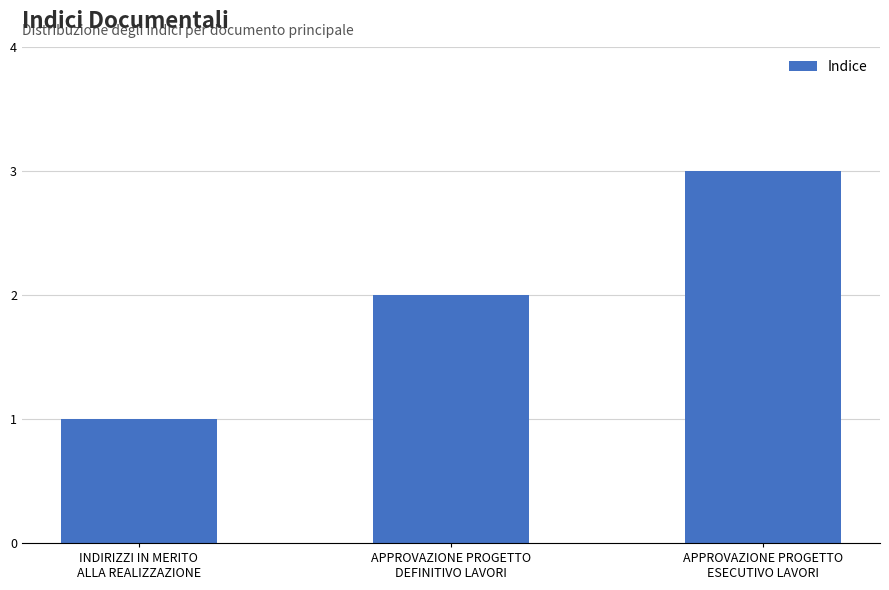

Between INDIRIZZI IN MERITO
ALLA REALIZZAZIONE and APPROVAZIONE PROGETTO
DEFINITIVO LAVORI, which is larger?

APPROVAZIONE PROGETTO
DEFINITIVO LAVORI